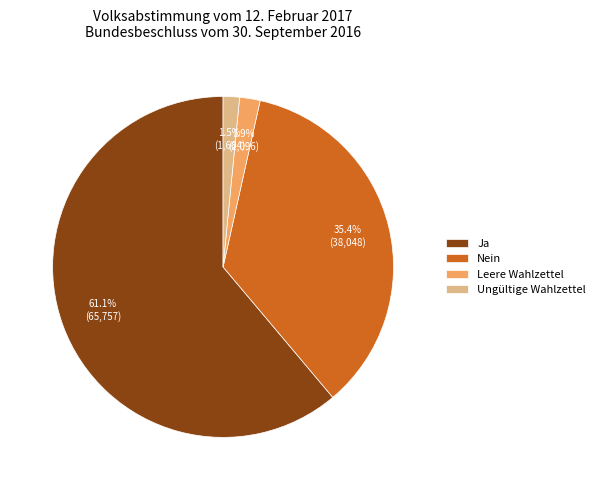

To the nearest percent, what portion does Ja represent?

61%